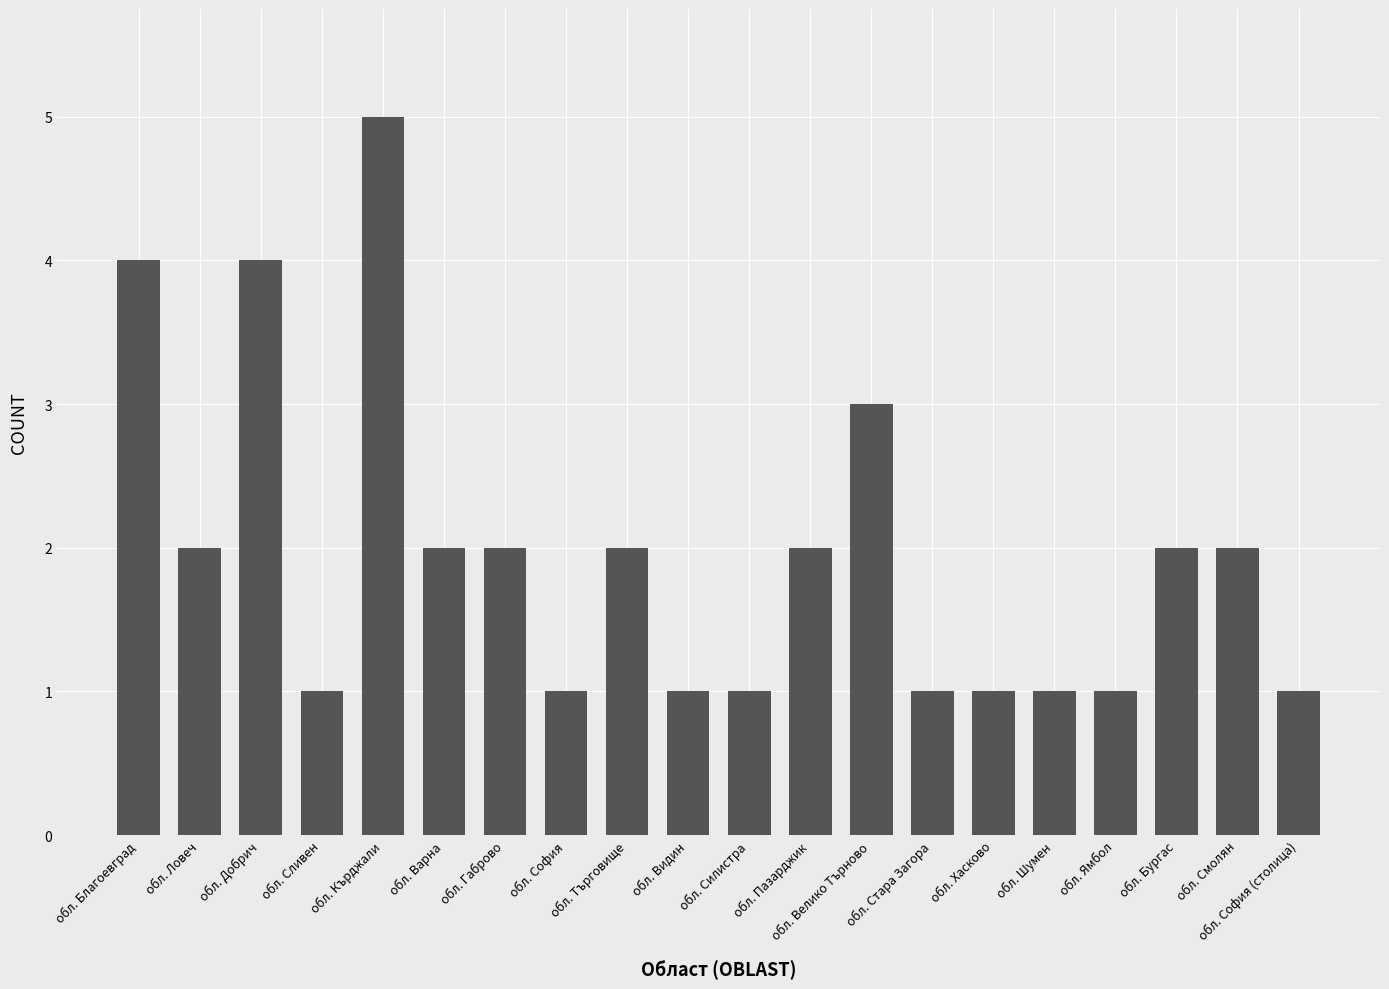

Which category has the highest value across all series?

обл. Кърджали